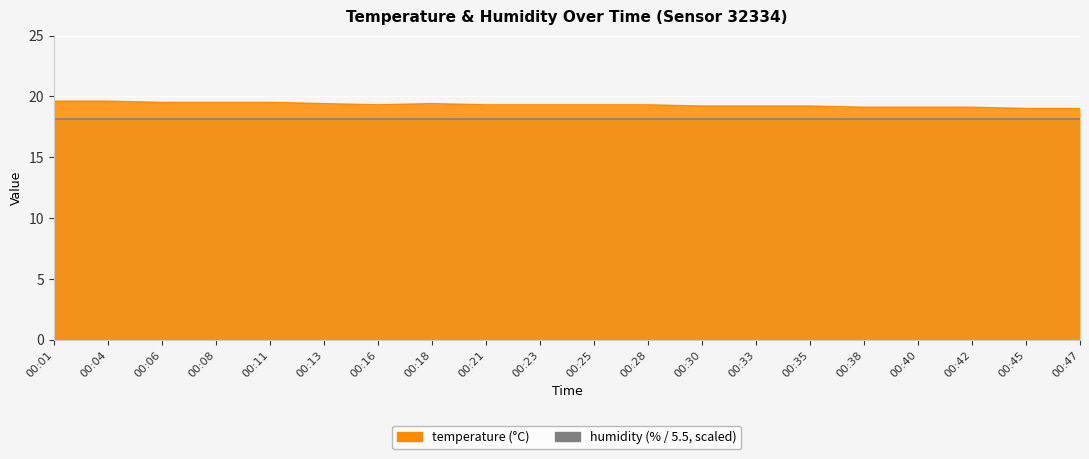

Rank the categories by value from lowest to highest.

00:45, 00:47, 00:38, 00:40, 00:42, 00:30, 00:33, 00:35, 00:16, 00:21, 00:23, 00:25, 00:28, 00:13, 00:18, 00:06, 00:08, 00:11, 00:01, 00:04